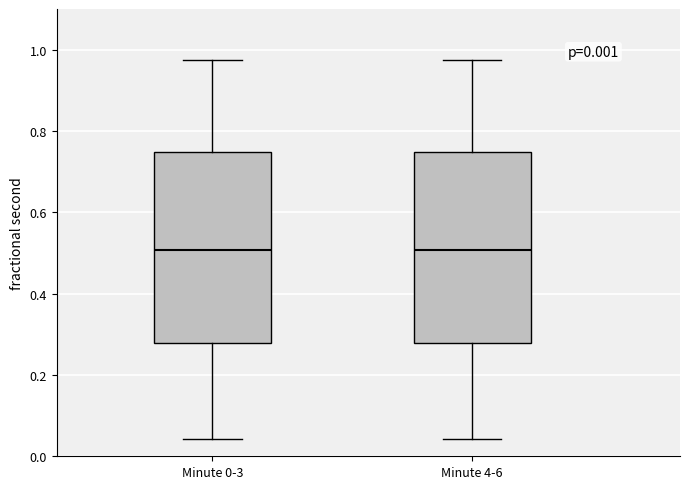

Reading left to right, transcribe this box plot: for each box, give where its median line is, the range the box spans, and where its two whiskers end, as read against the y-axis. The values are not printed on the chart, so give them approximately, as read against the axis.

Minute 0-3: median 0.50, box 0.28 to 0.74, whiskers 0.04 to 0.98
Minute 4-6: median 0.50, box 0.28 to 0.74, whiskers 0.04 to 0.98